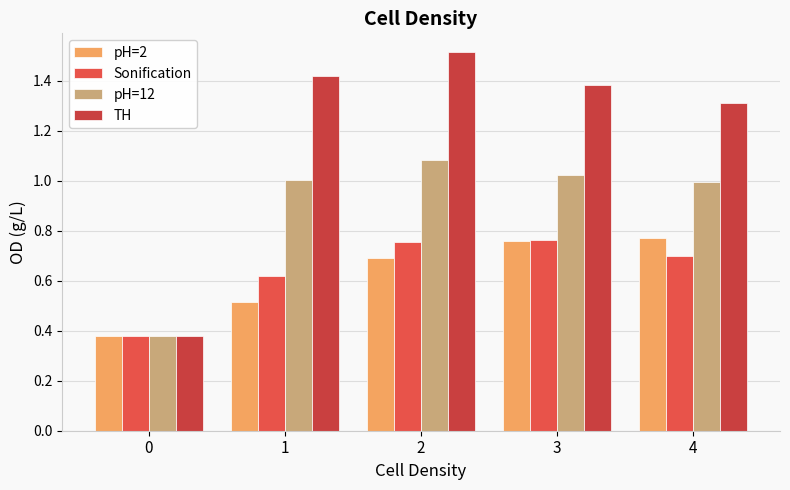

What is the difference between the maximum and minimum values in the TH series?

1.1